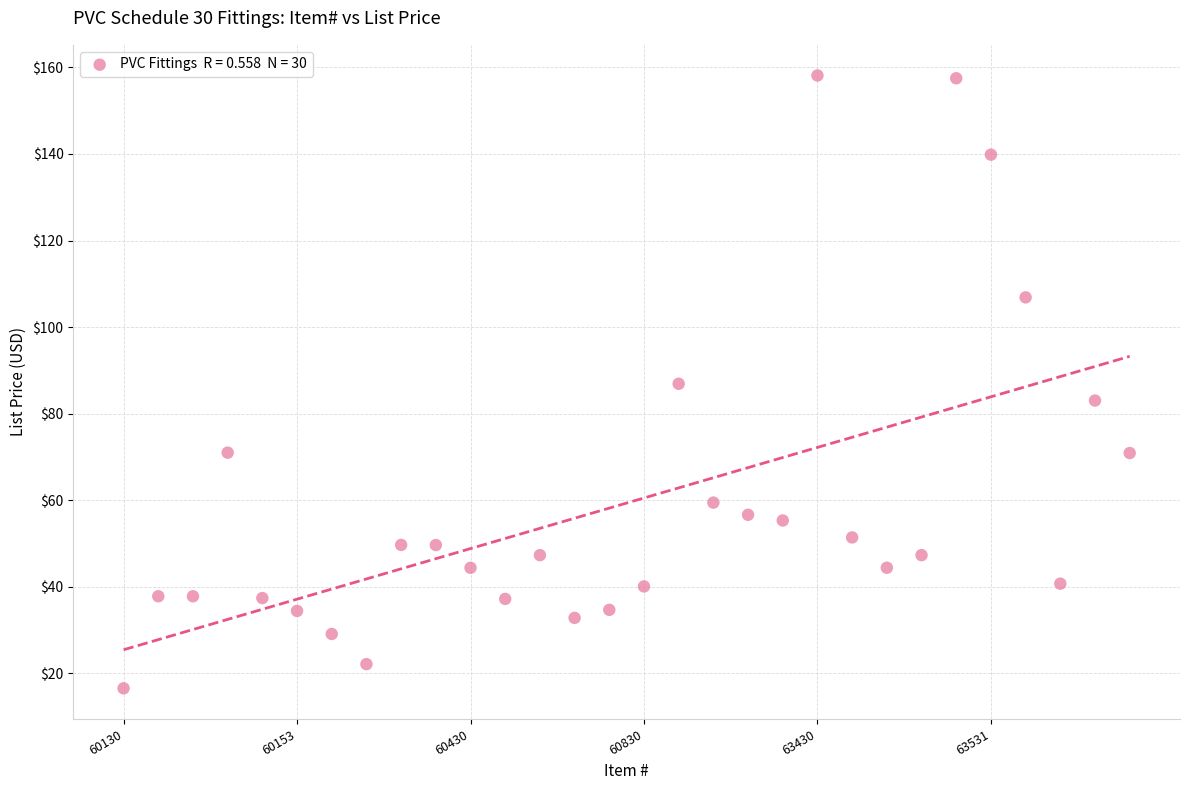

What is the range of Y values (max minus min)?

141.6